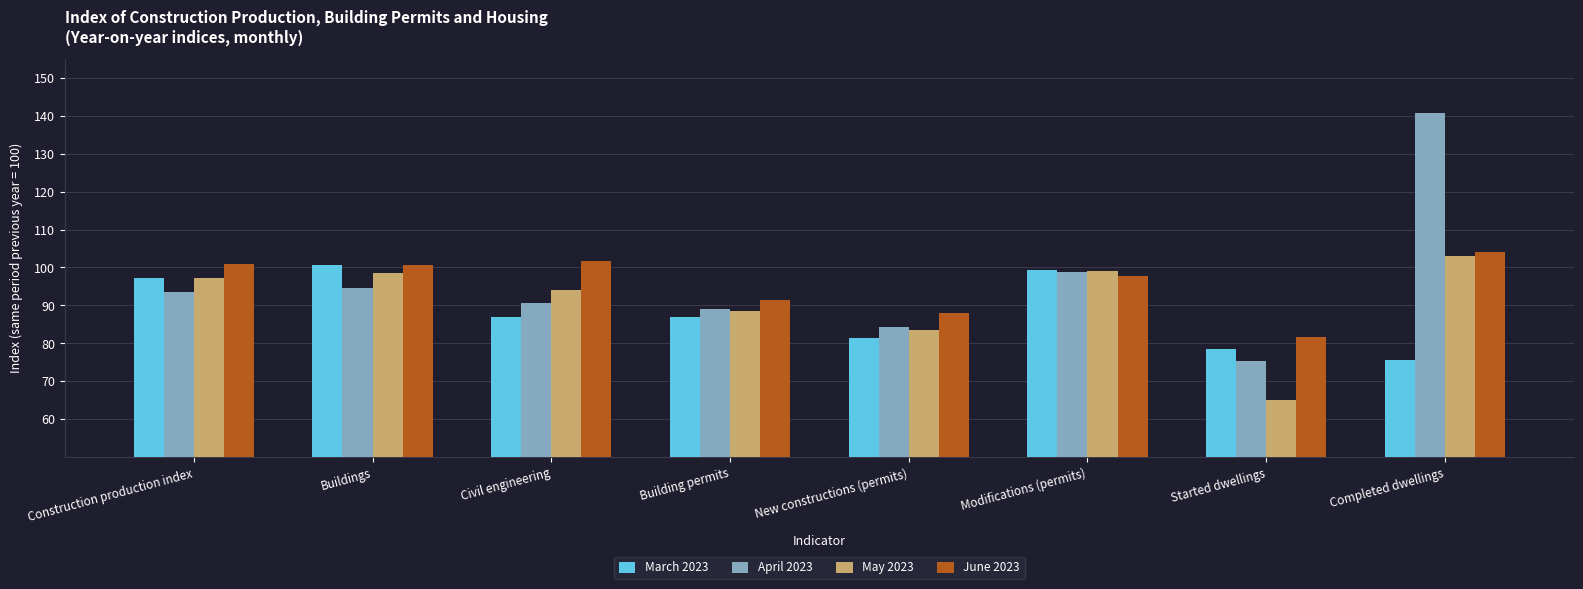

What is the difference between the second highest and second lowest values in the March 2023 series?

20.8